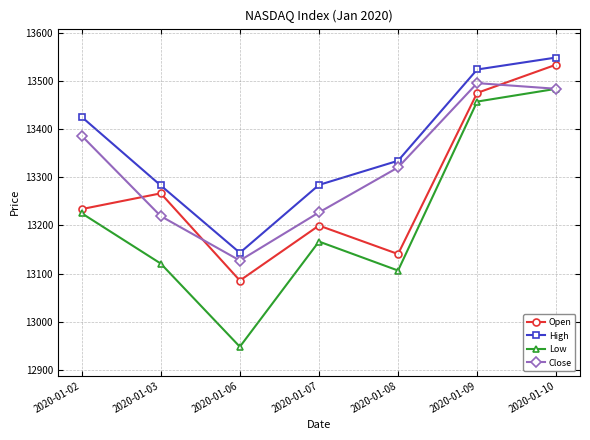

At which category does Low reach its first local peak?

2020-01-07